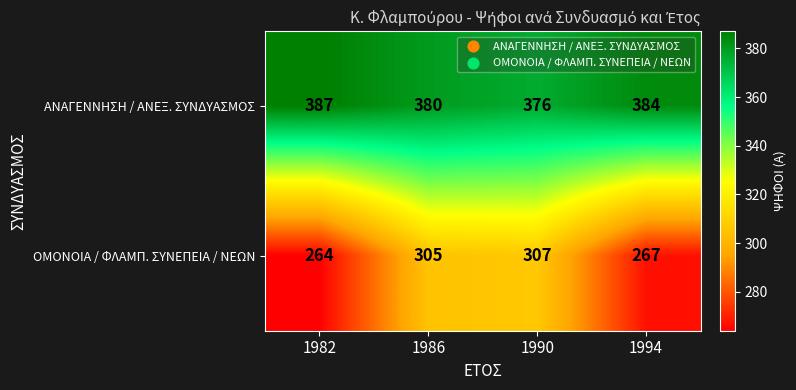

Which series has the largest total across all categories?

ΑΝΑΓΕΝΝΗΣΗ / ΑΝΕΞ. ΣΥΝΔΥΑΣΜΟΣ